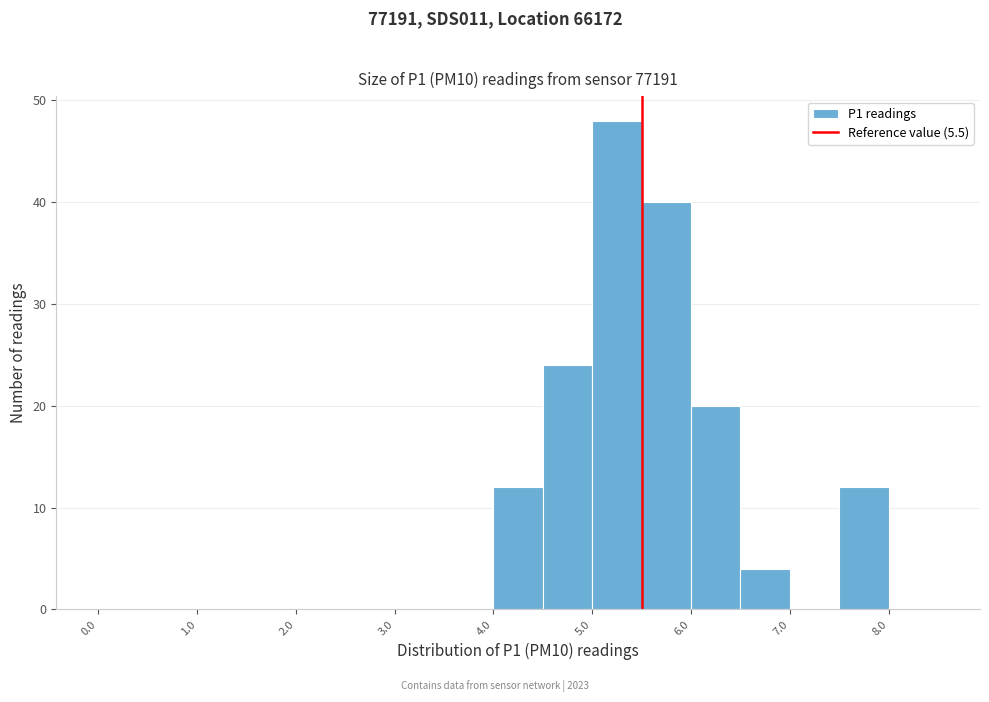

Reading left to right, transcribe this chart: for each bar, give the range it covers on the x-axis and its height. The values are not printed on the chart, so give them approximately, as read against the axis.

0.0 to 0.5: 0
0.5 to 1.0: 0
1.0 to 1.5: 0
1.5 to 2.0: 0
2.0 to 2.5: 0
2.5 to 3.0: 0
3.0 to 3.5: 0
3.5 to 4.0: 0
4.0 to 4.5: 12
4.5 to 5.0: 24
5.0 to 5.5: 48
5.5 to 6.0: 40
6.0 to 6.5: 20
6.5 to 7.0: 4
7.0 to 7.5: 0
7.5 to 8.0: 12
8.0 to 8.5: 0